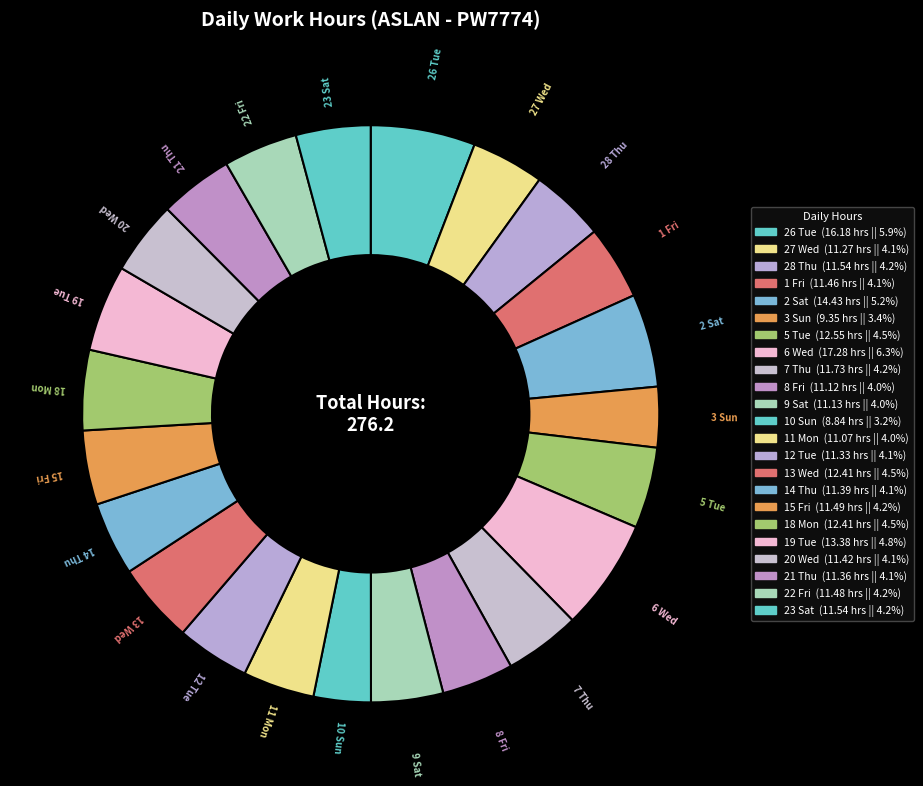

To the nearest percent, what is the average slice percentage?

4%